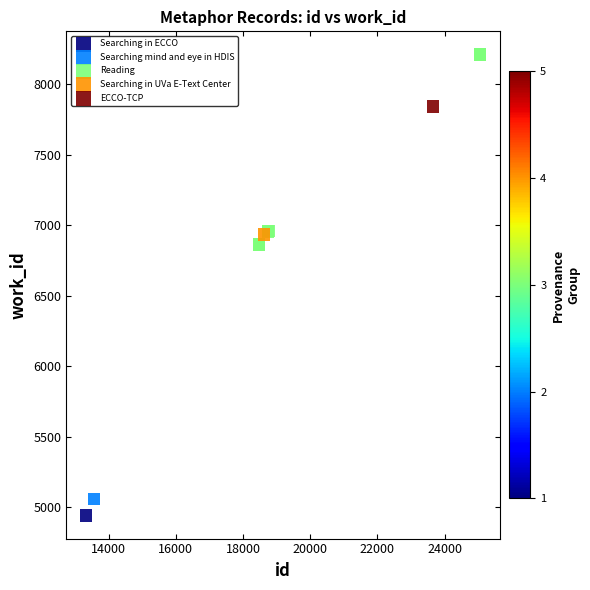

What are all the series names shown in the legend?

Searching in ECCO, Searching mind and eye in HDIS, Reading, Searching in UVa E-Text Center, ECCO-TCP